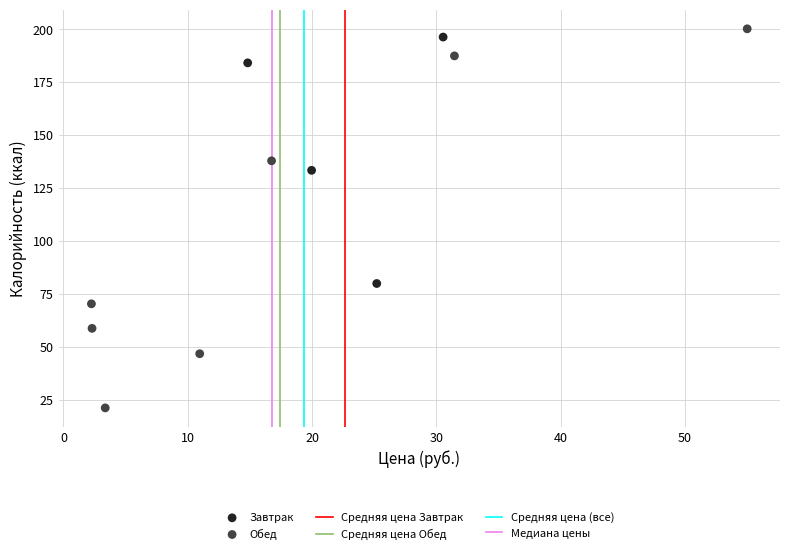

Which series reaches the minimum Y coordinate?

Обед